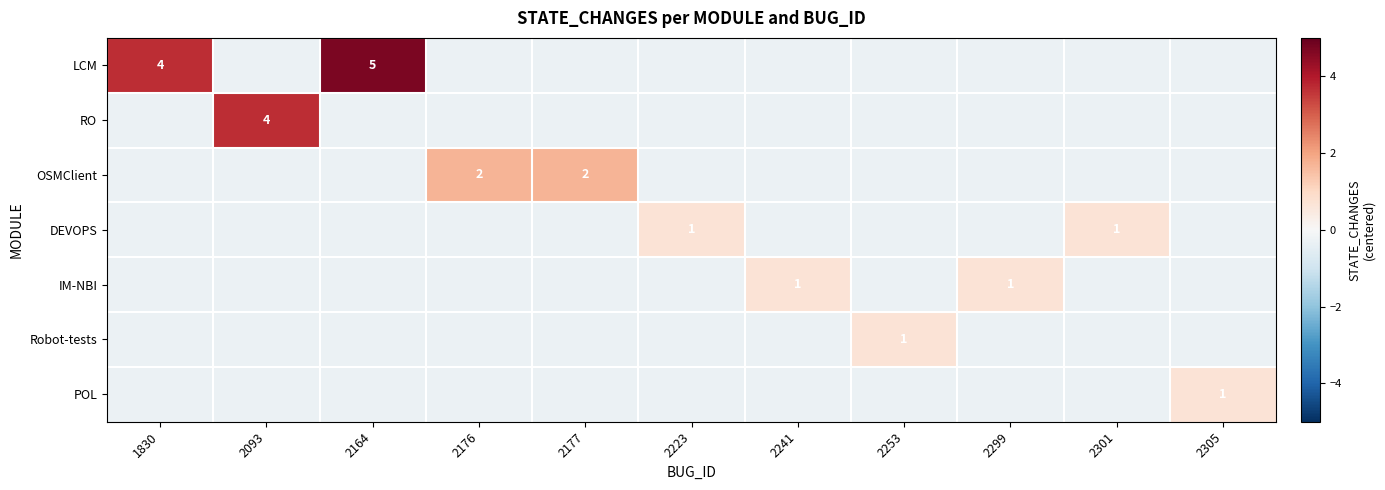

Which series changed the most between 2241 and 2305?

IM-NBI